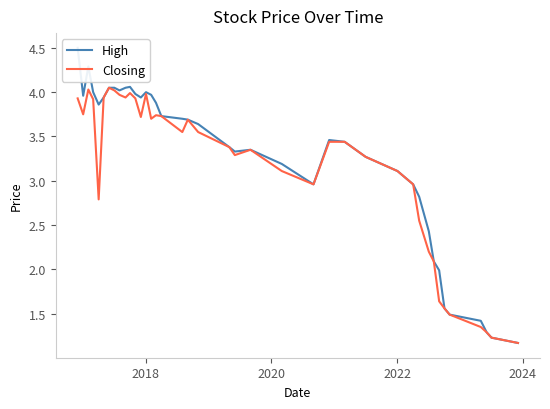

True or false: High and Closing intersect in this chart.

False